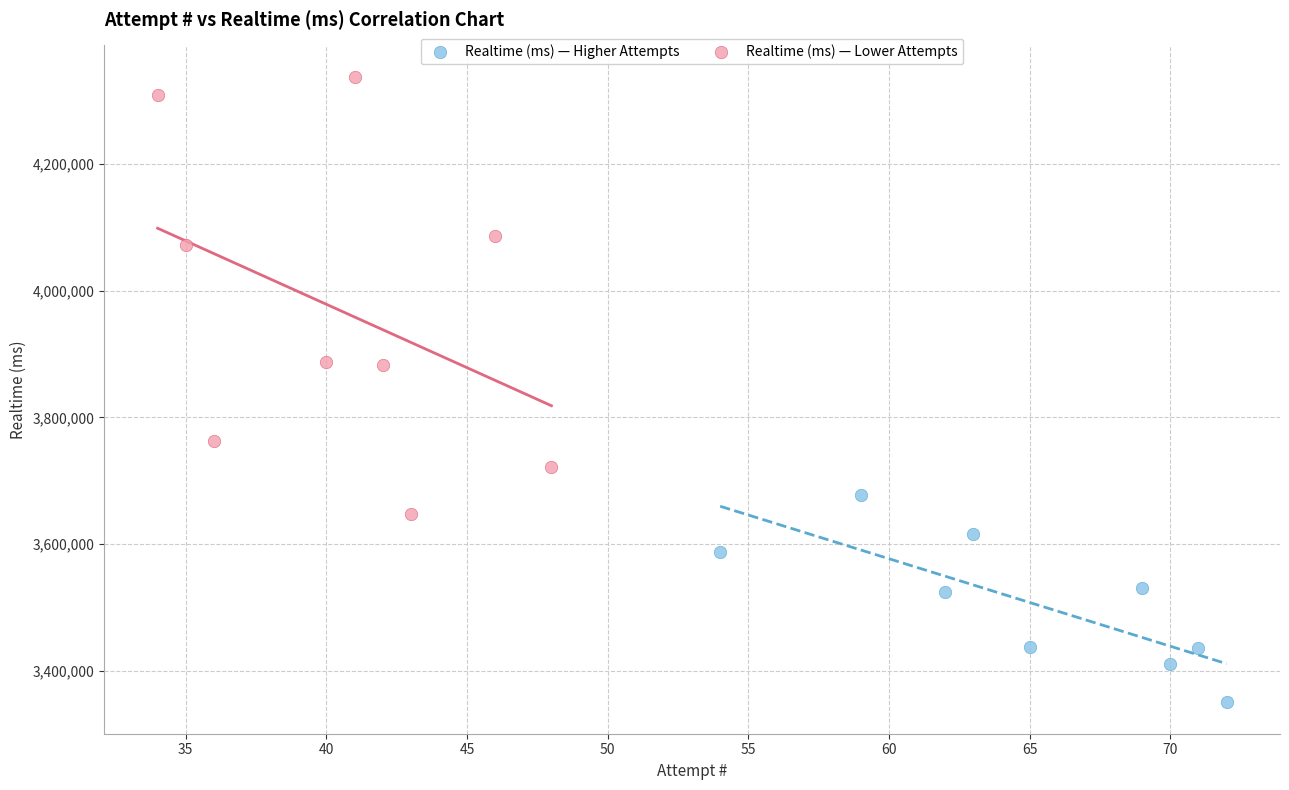

Which series has the widest spread of Y values?

Realtime (ms) — Lower Attempts